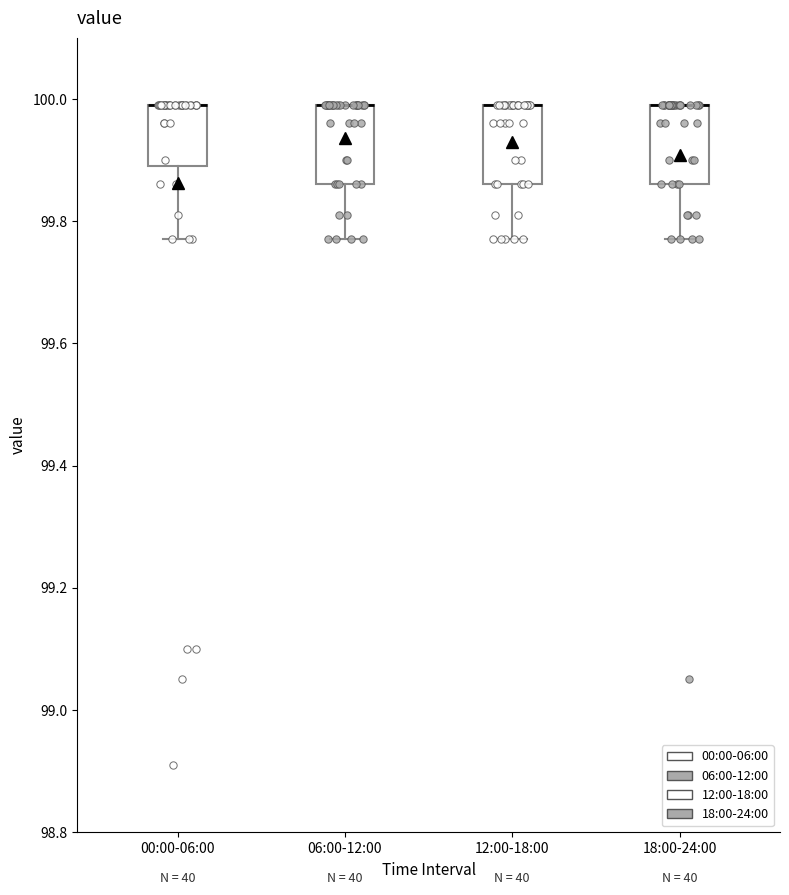

Where is the lower edge of the box for 06:00-12:00 on the y-axis? The values are not printed on the chart, so give them approximately, as read against the axis.

99.86